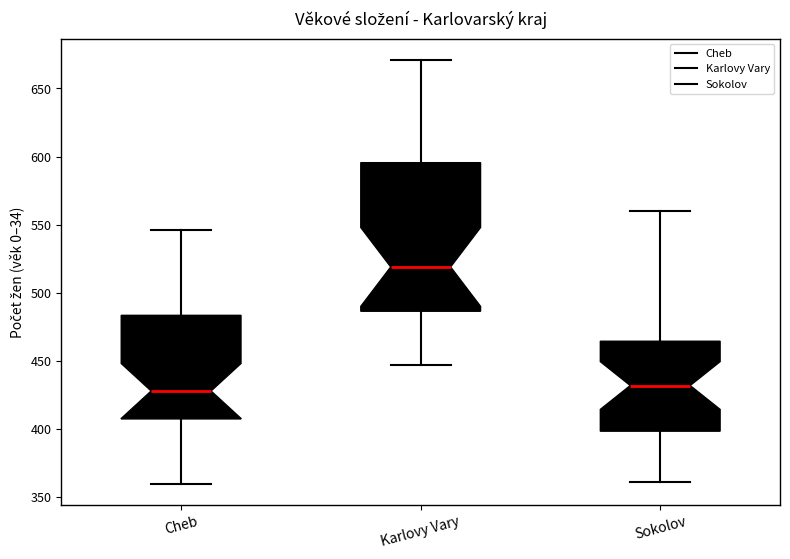

Reading left to right, read every box against the y-axis: the position of its median line, the range the box covers, and the ends of its whiskers. The values are not printed on the chart, so give them approximately, as read against the axis.

Cheb: median 430, box 410 to 485, whiskers 360 to 545
Karlovy Vary: median 520, box 485 to 595, whiskers 445 to 670
Sokolov: median 430, box 400 to 465, whiskers 360 to 560